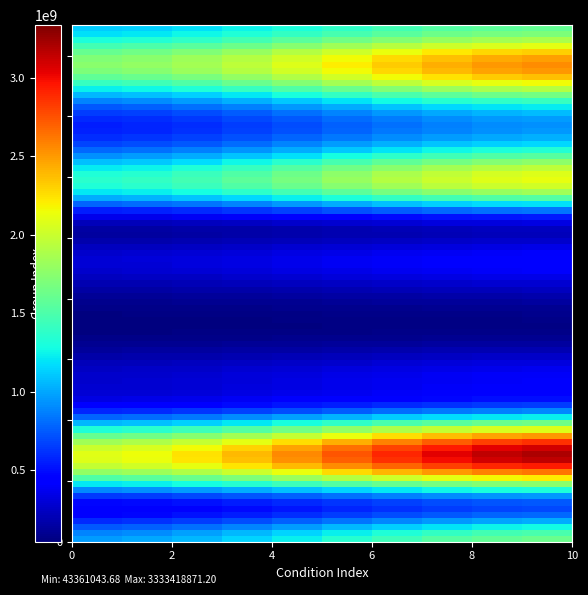

How many distinct data groups are displayed?

1